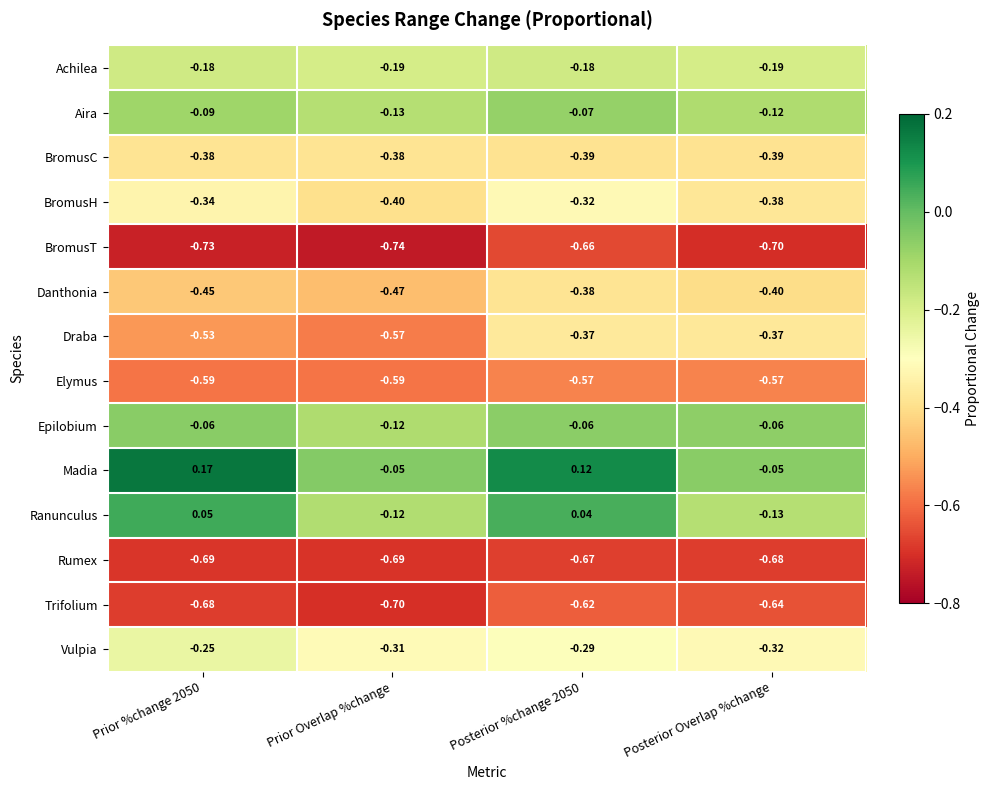

Which series has the widest spread of values?

Madia